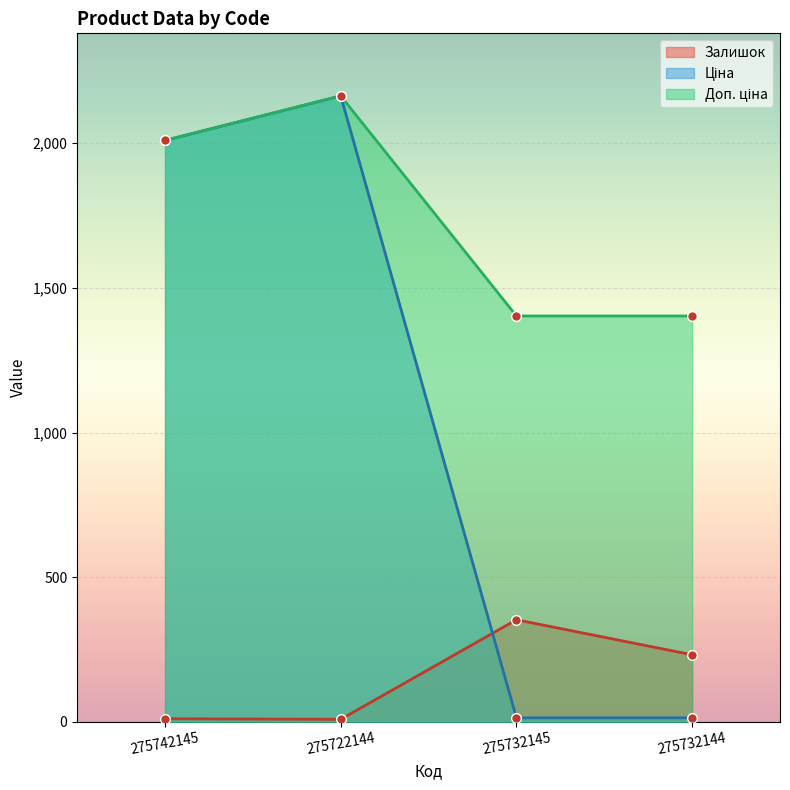

Reading left to right, transcribe all the data shown in this chart.

Залишок: 11.0	9.0	353.0	232.0
Ціна: 2009.6	2163.4	14.0	14.0
Доп. ціна: 2009.6	2163.4	1403.0	1403.0